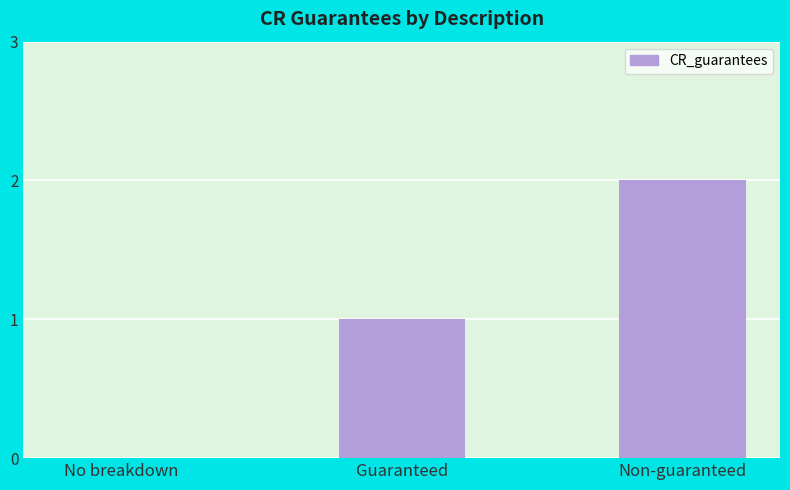

What is the change in value from No breakdown to Guaranteed?

+1